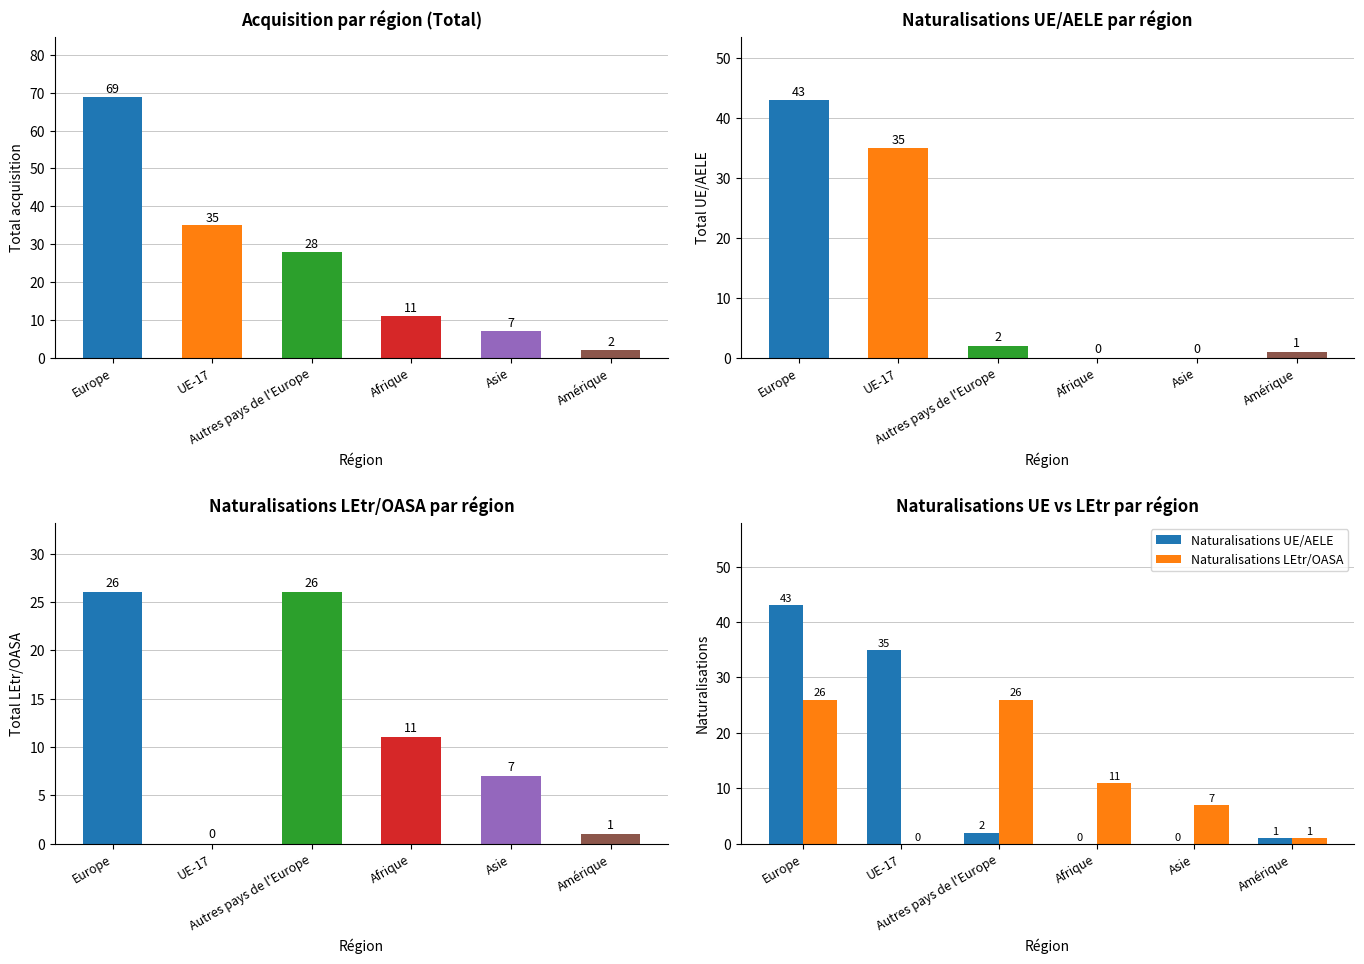

What is the difference between the Total UE/AELE values at Amérique and Autres pays de l'Europe?

1